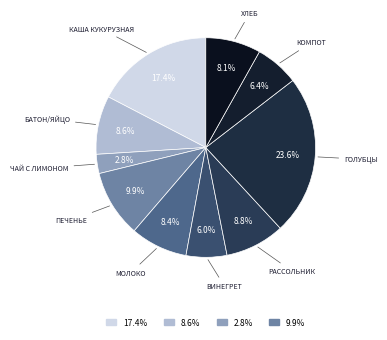

How many slices are in this pie chart?

10